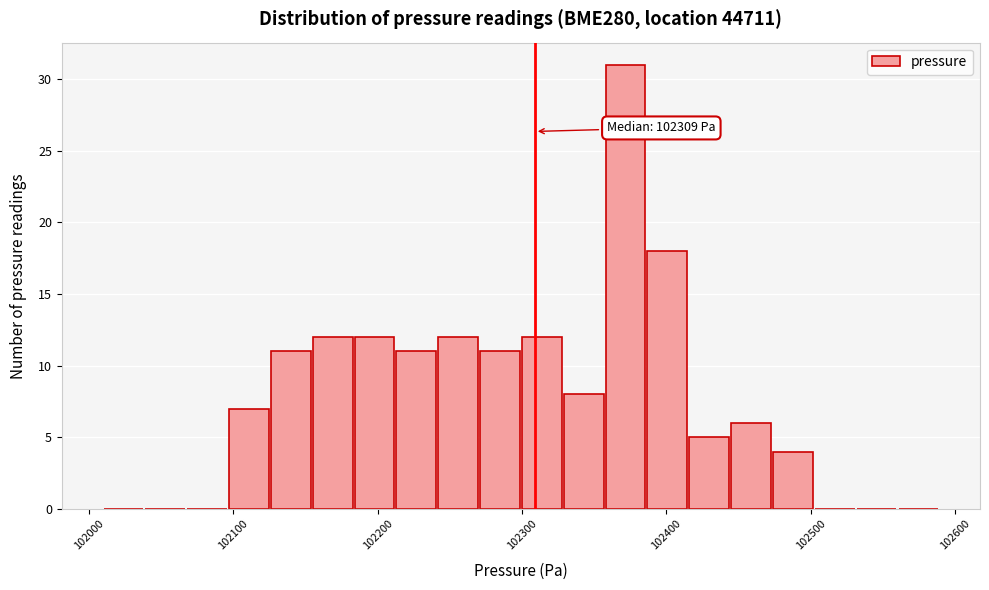

Read against the x-axis, roughly where is the centre of the tallest bar?

102370